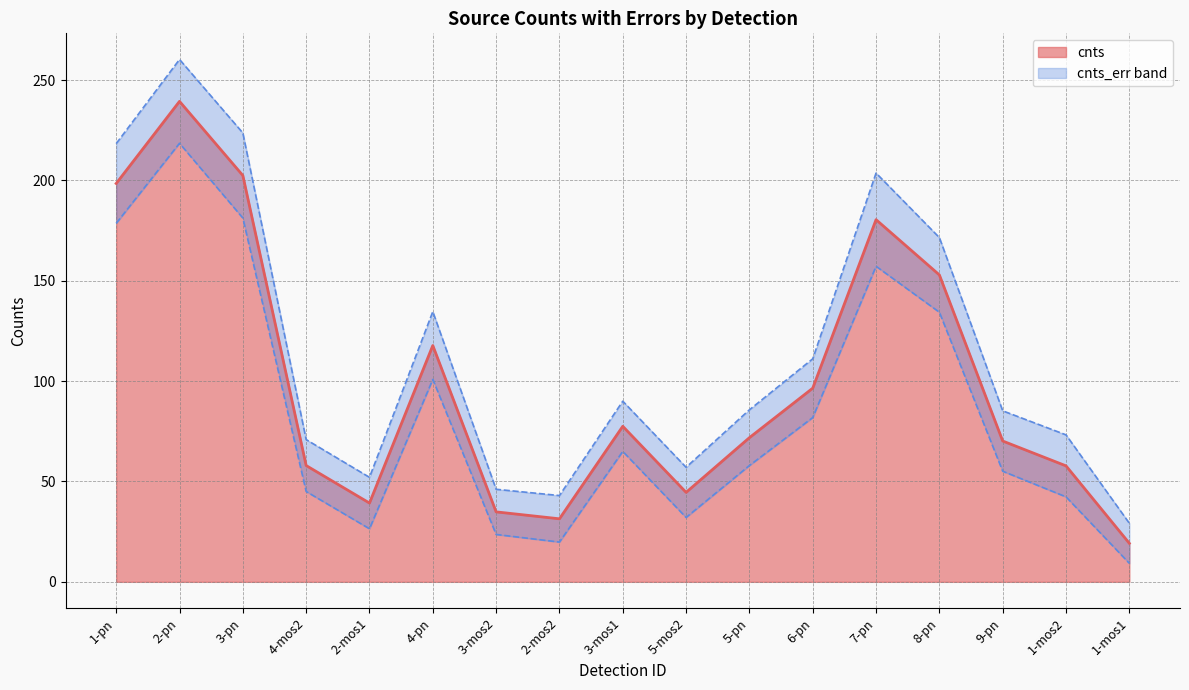

Reading left to right, extract all data points from this chart.

198.5	239.4	202.5	57.9	39.3	117.7	34.9	31.4	77.5	44.6	71.8	96.5	180.4	152.9	70.2	57.8	19.2